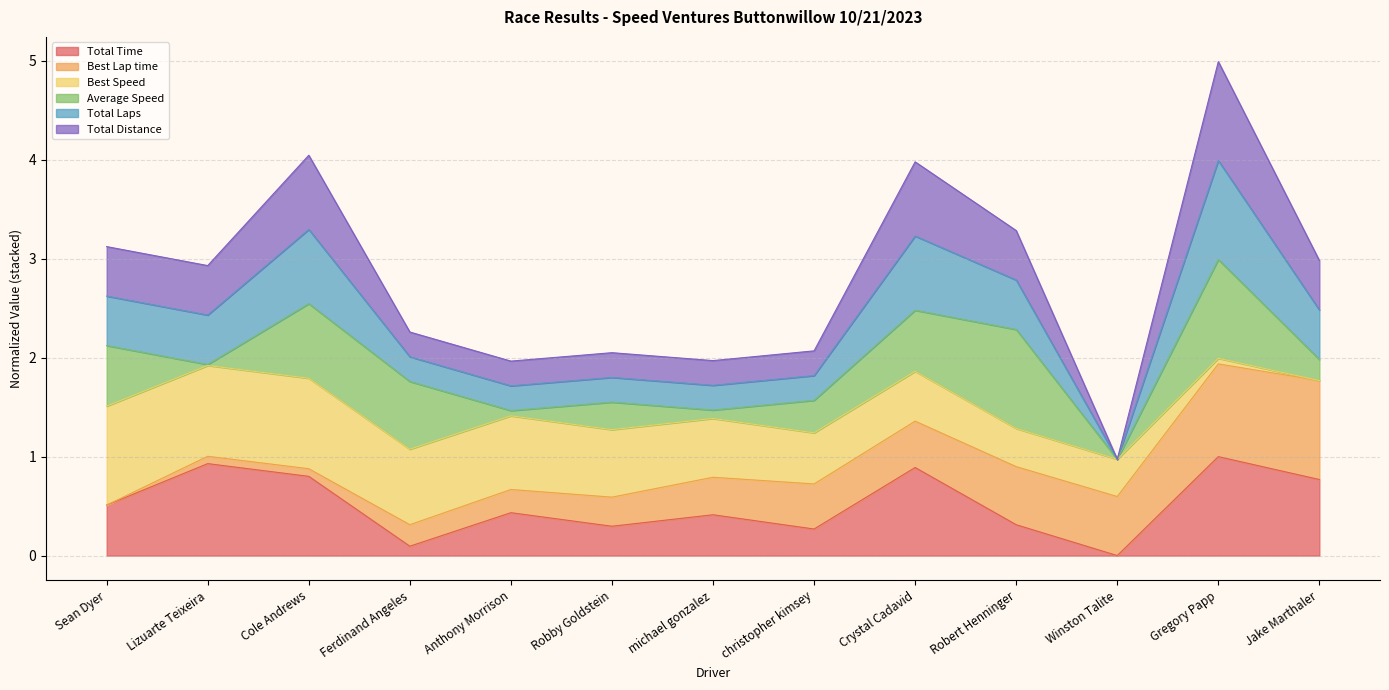

Which category has the highest value across all series?

Gregory Papp